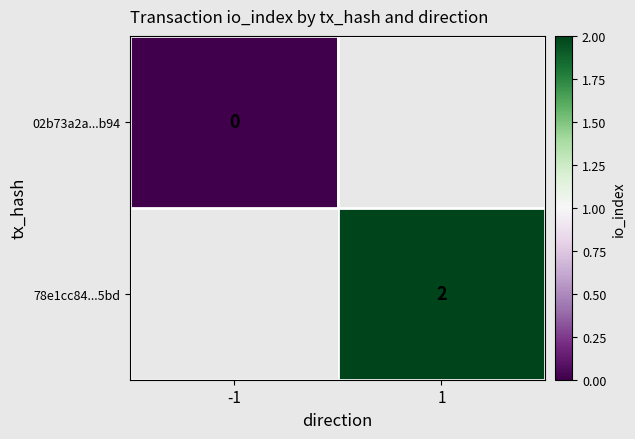

True or false: 78e1cc84...5bd has a value of 1 at 1.

False